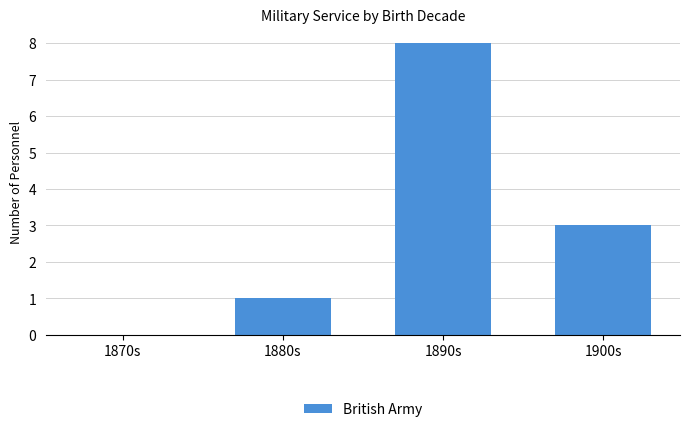

What is the greatest value displayed?

8